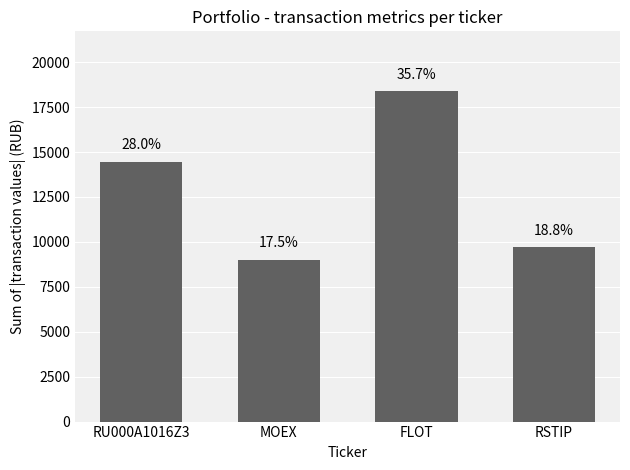

Which category has the highest value across all series?

FLOT